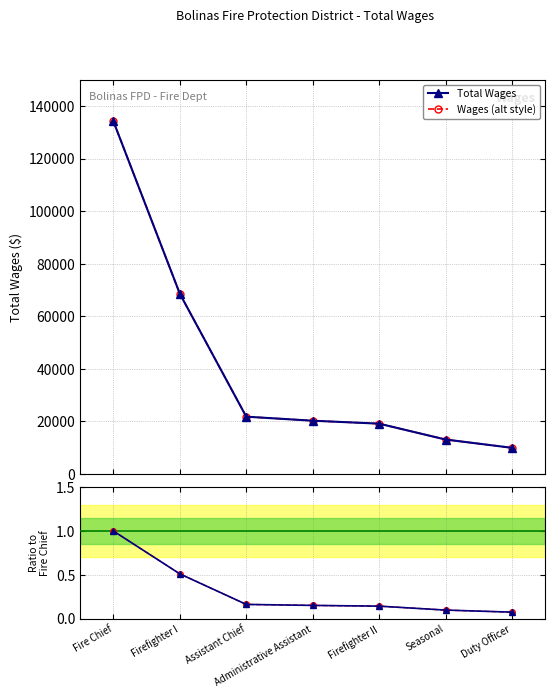

How many data points does each series have?

7